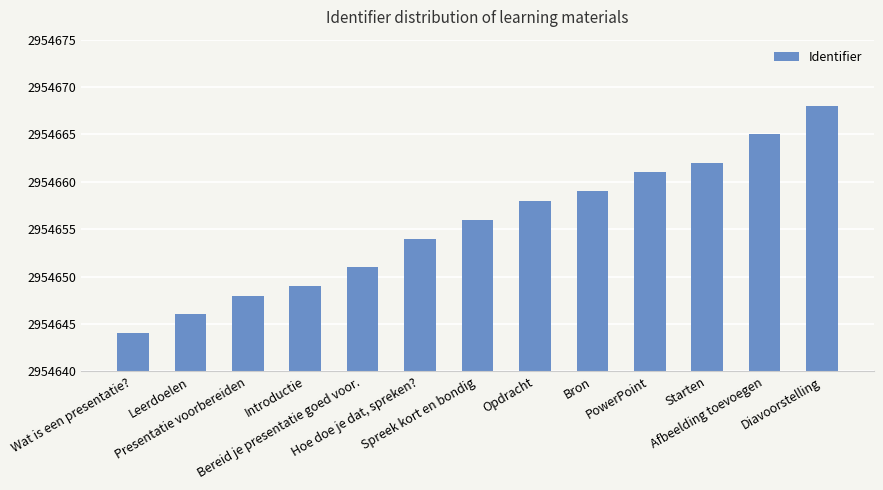

Reading right to left, list all the values displayed in this chart.

2954668	2954665	2954662	2954661	2954659	2954658	2954656	2954654	2954651	2954649	2954648	2954646	2954644